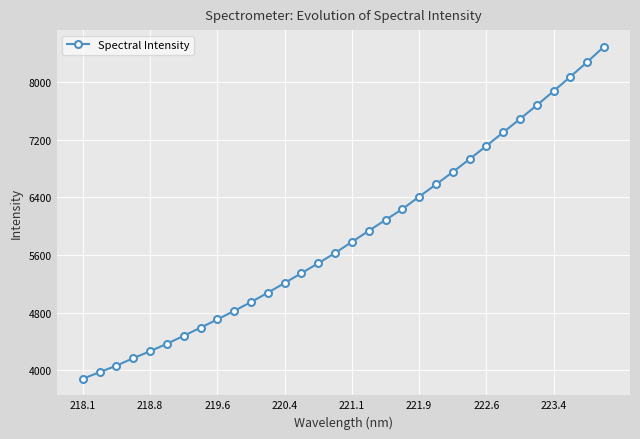

What is the smallest value displayed?

3880.3